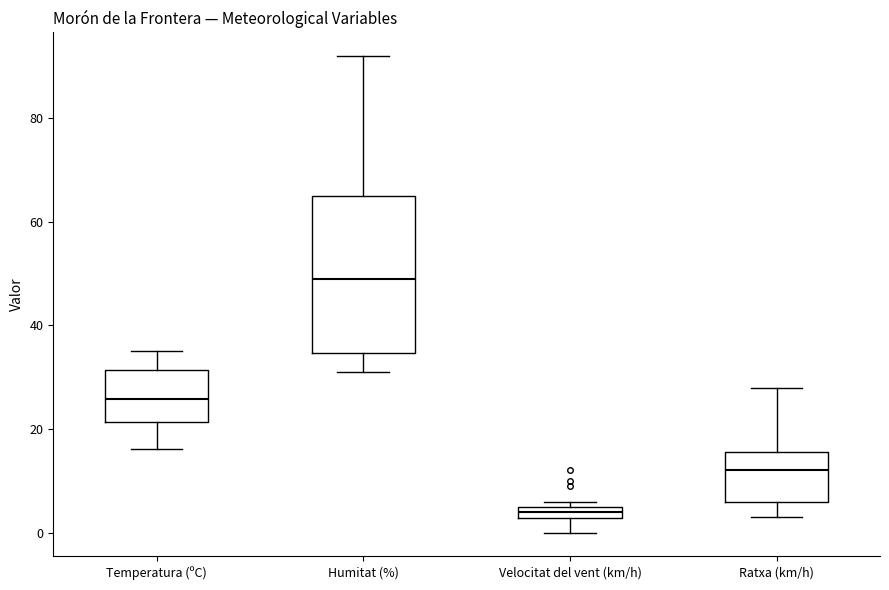

Which box is the tallest, from its lower edge to its upper edge?

Humitat (%)